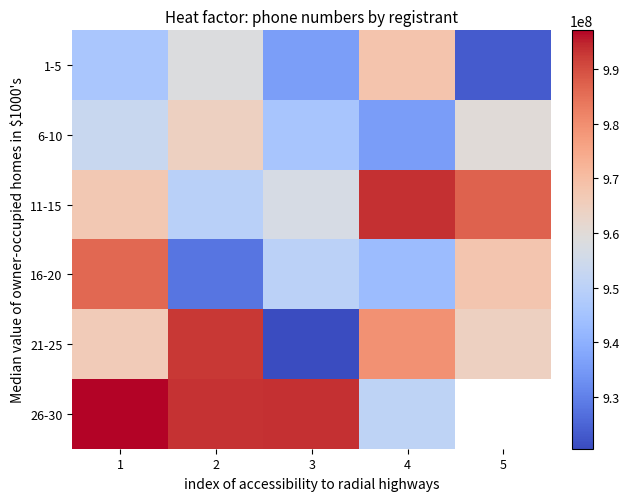

Which category has the highest value across all series?

1